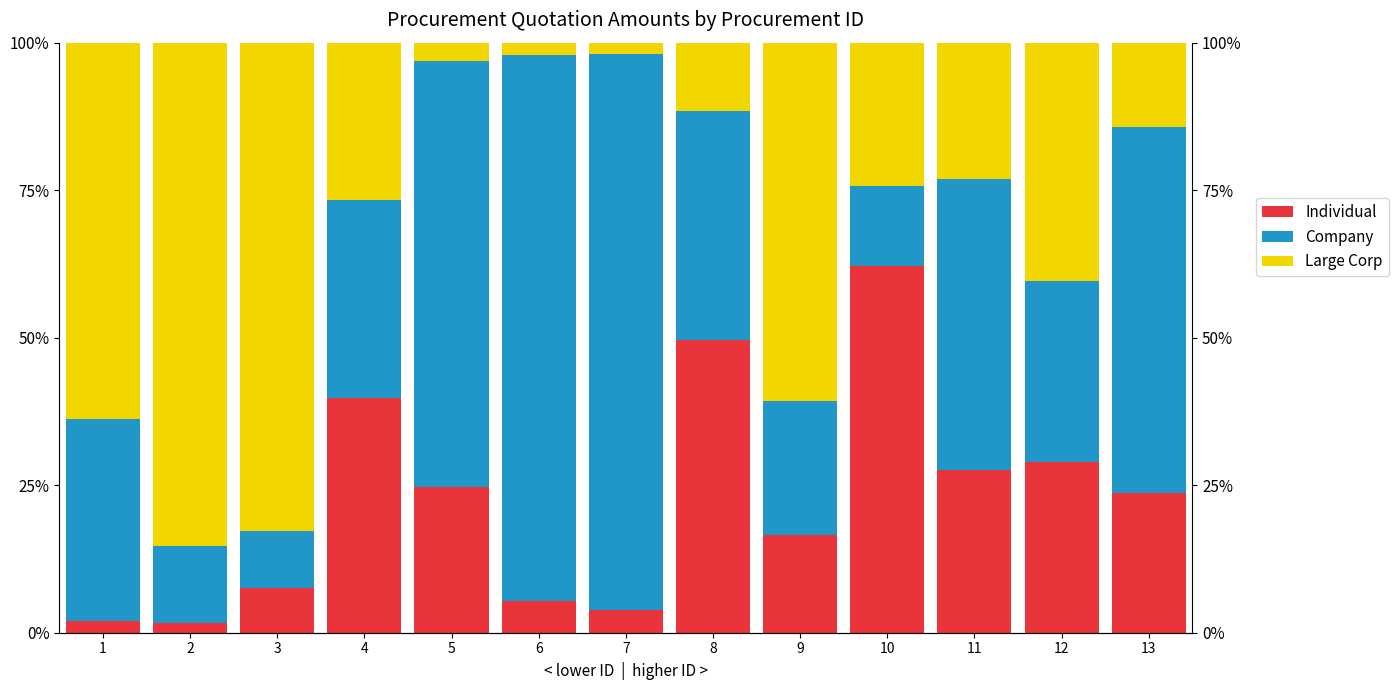

What is the difference between the second highest and second lowest values in the Individual series?

47.5